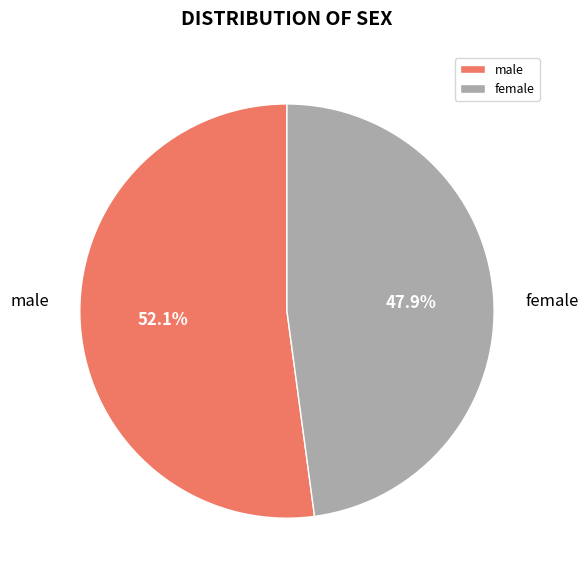

Between female and male, which is larger?

male